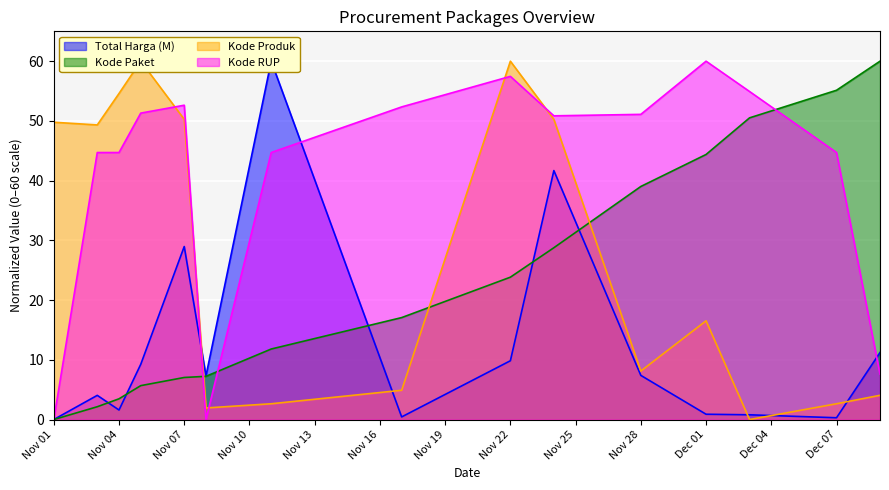

Reading right to left, transcribe all the data shown in this chart.

Total Harga (M): 11.2	0.3	0.8	0.9	7.4	41.7	9.8	0.4	60.0	7.3	29.0	9.3	1.6	4.1	0.0
Kode Paket: 60.0	55.1	50.5	44.4	39.0	28.8	23.8	17.1	11.8	7.2	7.0	5.7	3.5	2.1	0.0
Kode Produk: 4.1	2.6	0.0	16.5	8.1	50.3	60.0	4.9	2.6	1.9	50.3	60.0	54.6	49.3	49.8
Kode RUP: 7.6	44.7	54.9	60.0	51.1	50.9	57.5	52.3	44.7	0.0	52.6	51.3	44.7	44.7	0.0